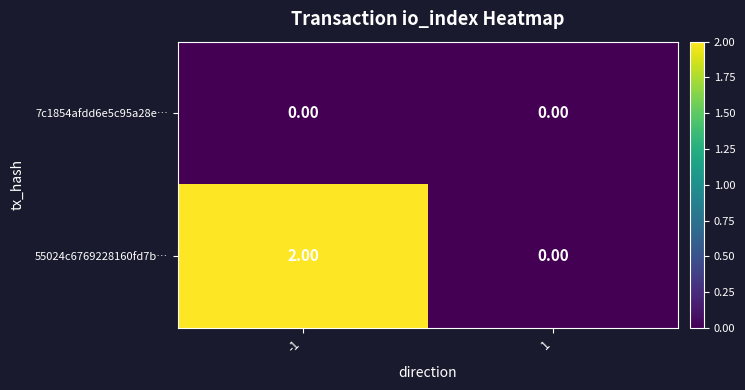

How many categories are shown in the chart?

2